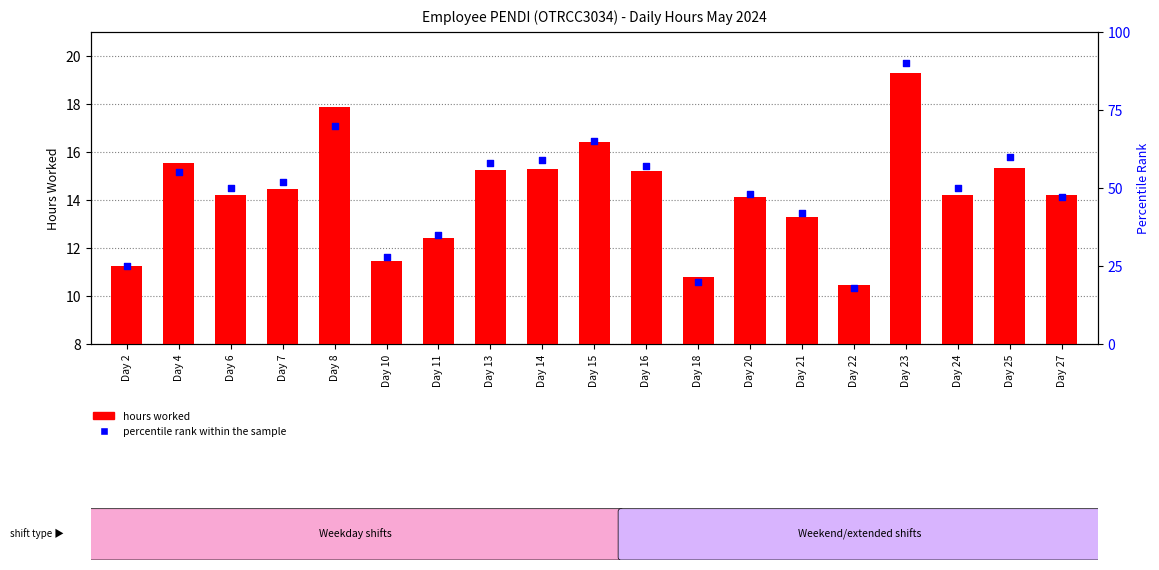

Which series contains the lowest Y value?

hours worked